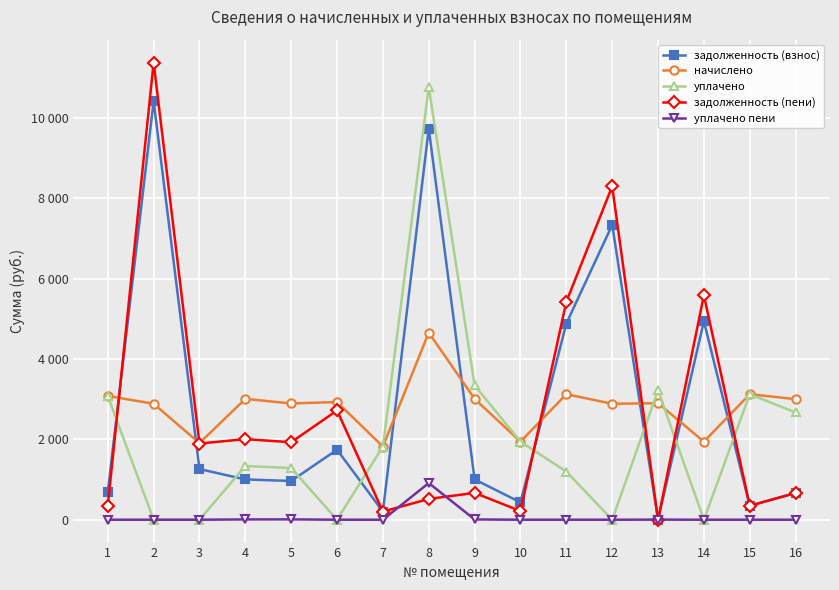

At how many categories does at least one series exceed 6371?

3